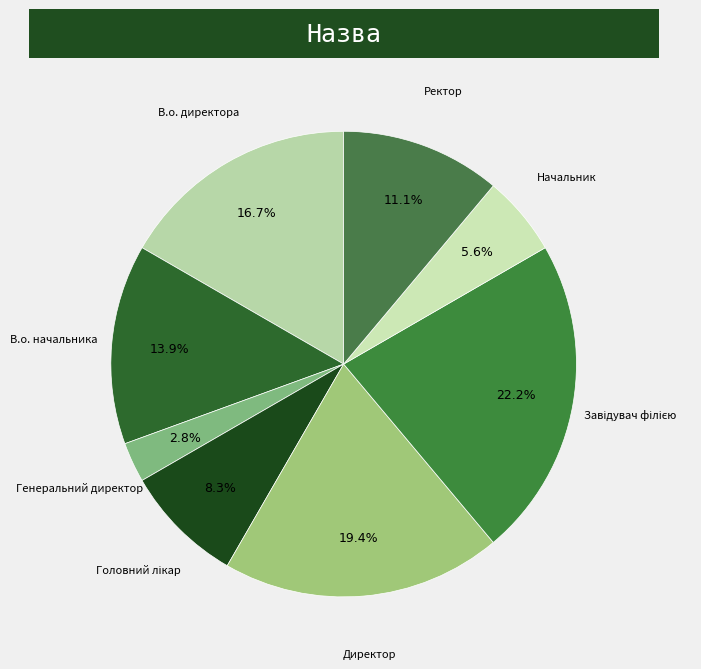

Is there a majority slice in this chart?

No